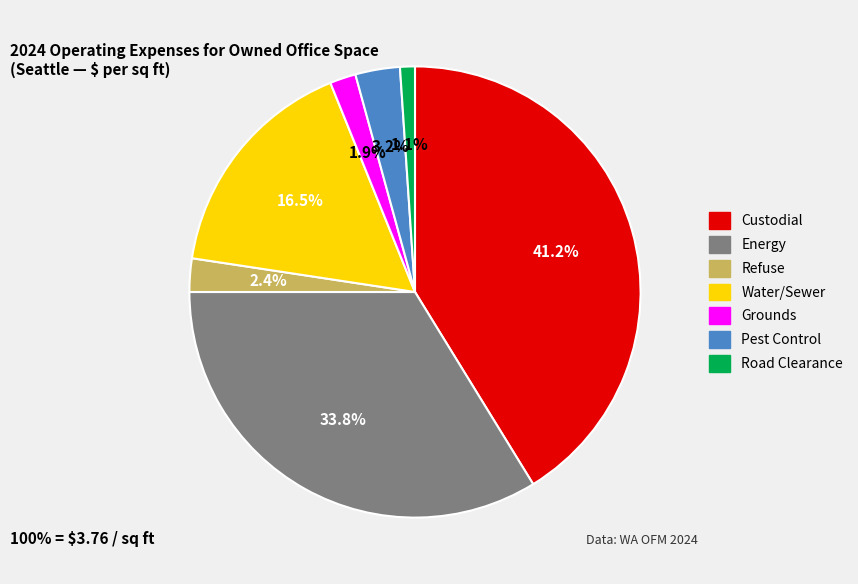

To the nearest percent, what percentage of the pie is Energy?

34%